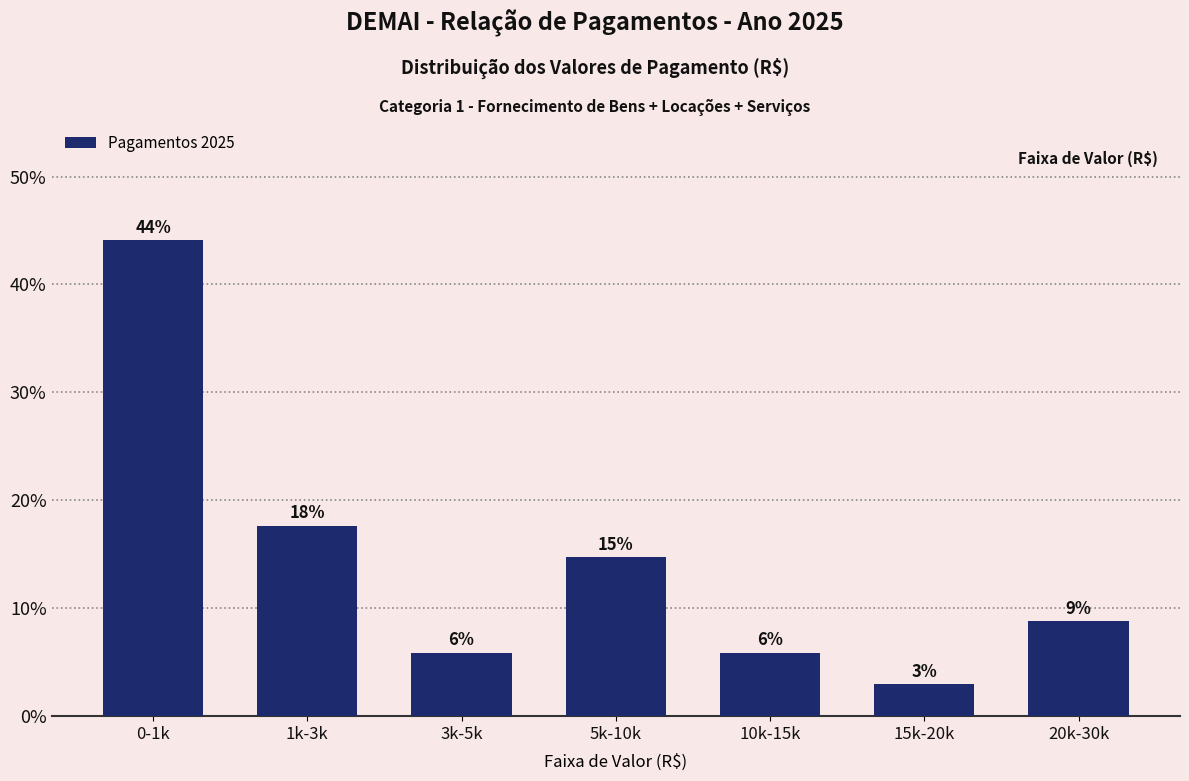

Are the bars horizontal?

No